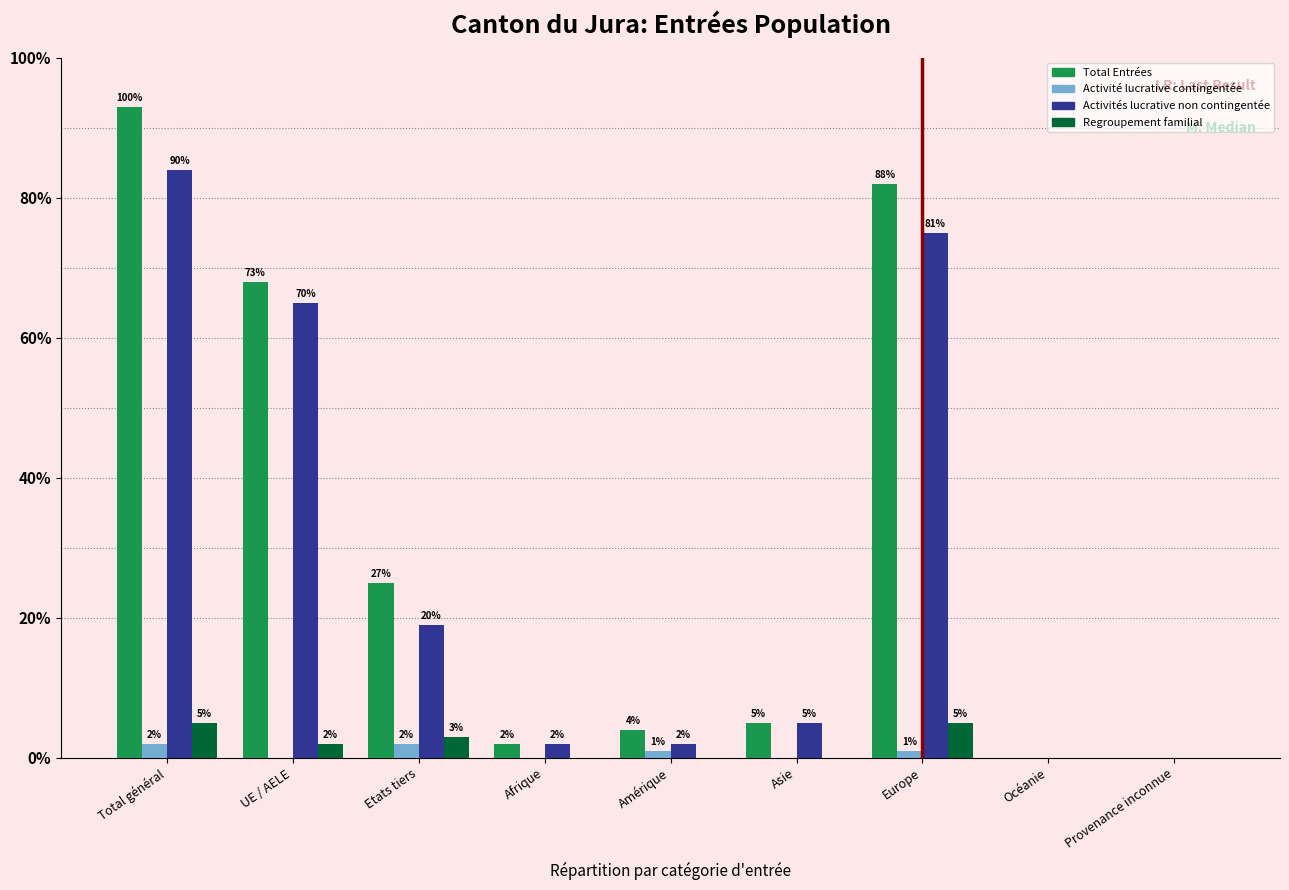

Reading left to right, list all the values displayed in this chart.

Total Entrées: Total général=93	UE / AELE=68	Etats tiers=25	Afrique=2	Amérique=4	Asie=5	Europe=82	Océanie=0	Provenance inconnue=0
Activité lucrative contingentée: Total général=2	UE / AELE=0	Etats tiers=2	Afrique=0	Amérique=1	Asie=0	Europe=1	Océanie=0	Provenance inconnue=0
Activités lucrative non contingentée: Total général=84	UE / AELE=65	Etats tiers=19	Afrique=2	Amérique=2	Asie=5	Europe=75	Océanie=0	Provenance inconnue=0
Regroupement familial: Total général=5	UE / AELE=2	Etats tiers=3	Afrique=0	Amérique=0	Asie=0	Europe=5	Océanie=0	Provenance inconnue=0